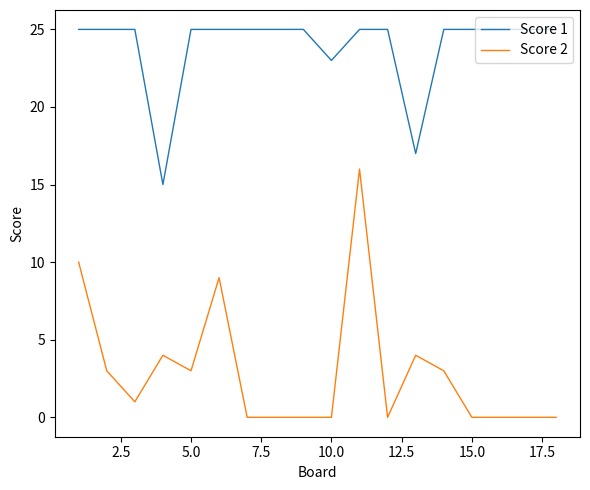

Which series has the largest total across all categories?

Score 1